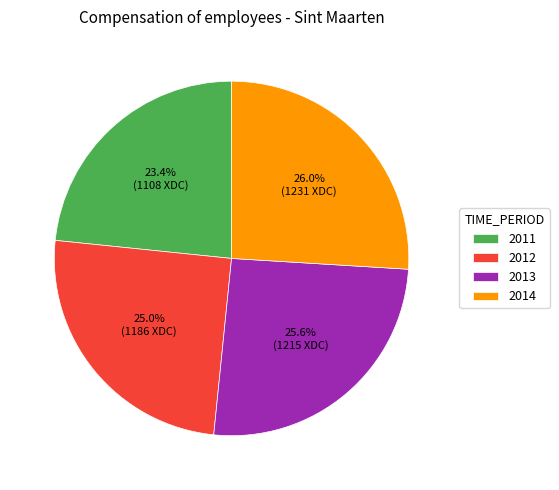

To the nearest percent, what percentage of the pie is 2012?

25%